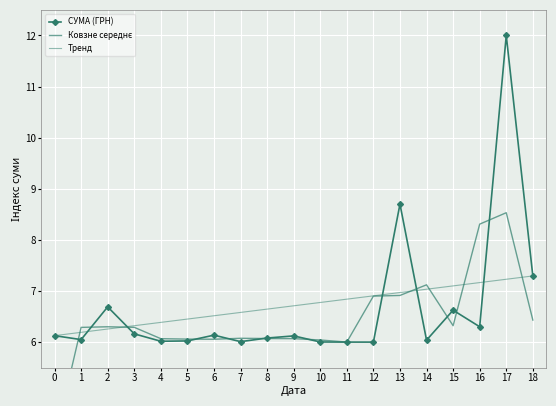

Reading right to left, transcribe all the data shown in this chart.

СУМА (ГРН): 7.3	12.0	6.3	6.6	6.0	8.7	6.0	6.0	6.0	6.1	6.1	6.0	6.1	6.0	6.0	6.2	6.7	6.0	6.1
Ковзне середнє: 6.4	8.5	8.3	6.3	7.1	6.9	6.9	6.0	6.0	6.1	6.1	6.1	6.1	6.1	6.1	6.3	6.3	6.3	4.1
Тренд: 7.3	7.2	7.2	7.1	7.0	7.0	6.9	6.8	6.8	6.7	6.6	6.6	6.5	6.5	6.4	6.3	6.3	6.2	6.1